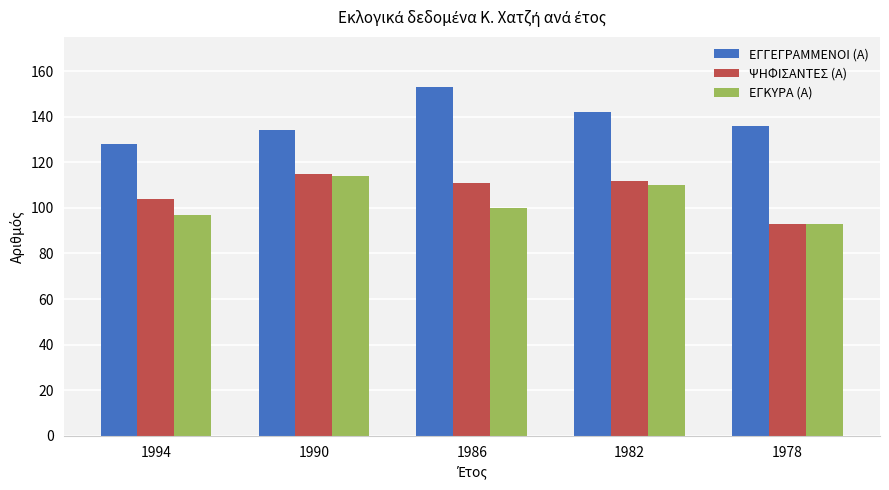

What is the total value across all series at 1990?

363